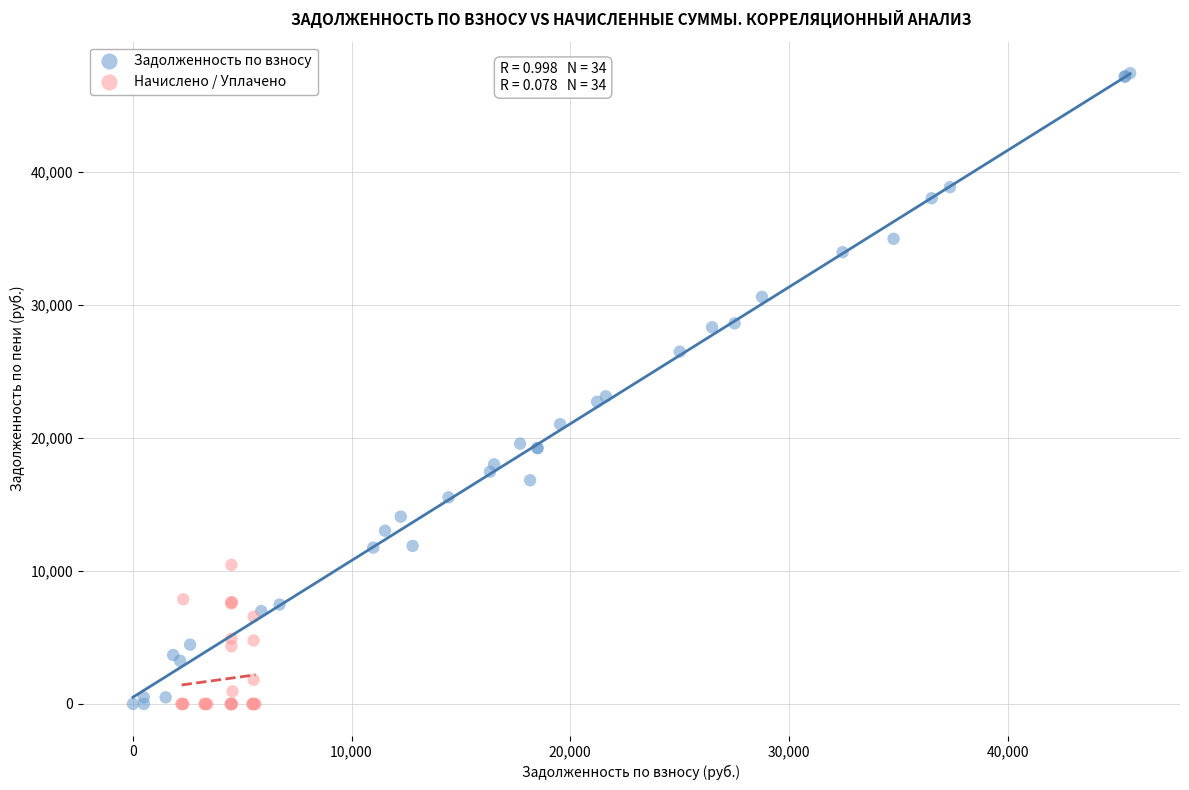

What are all the series names shown in the legend?

Задолженность по взносу, Начислено / Уплачено